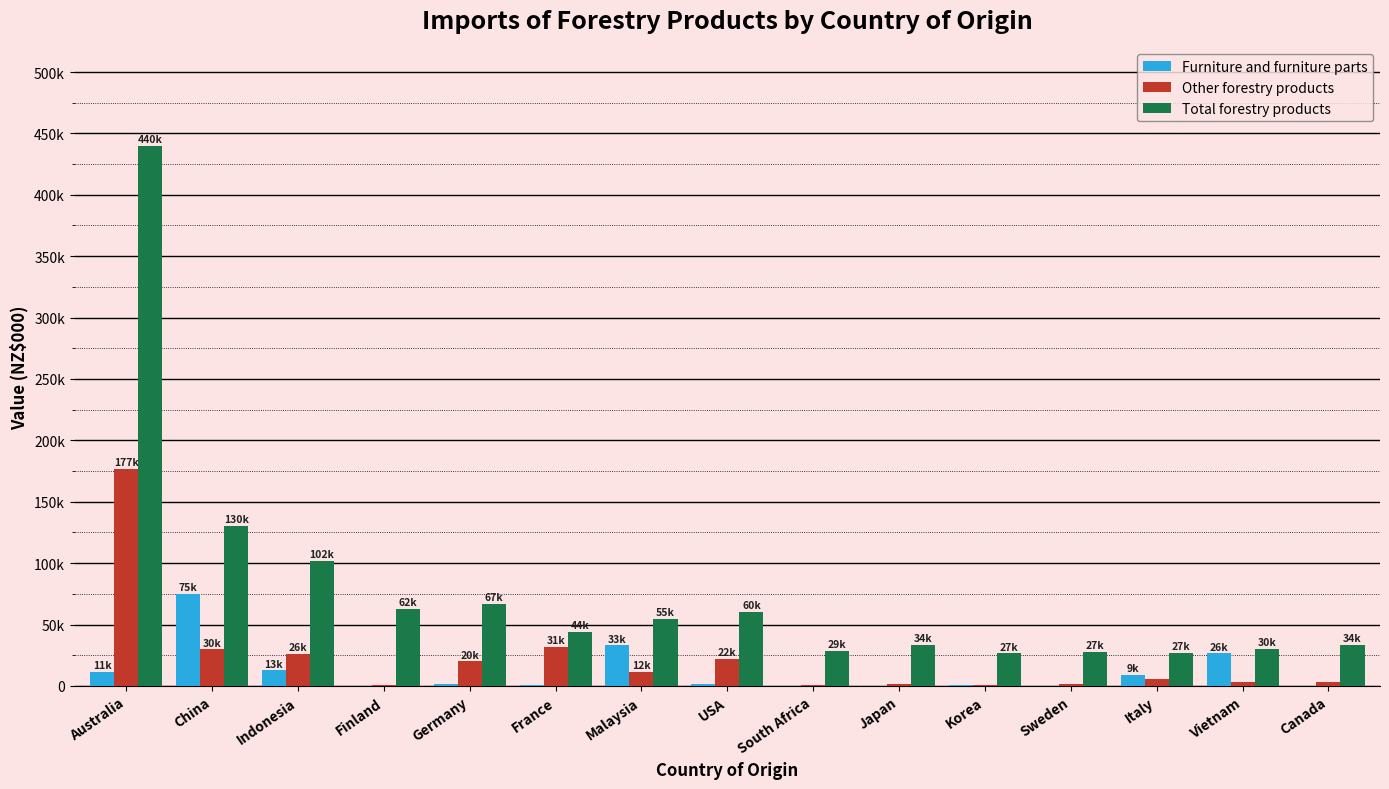

The Furniture and furniture parts series shows 22345 at Indonesia. True or false?

False